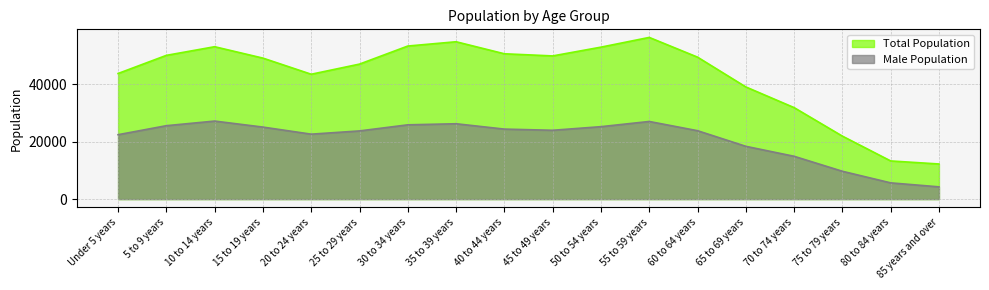

Reading left to right, transcribe all the data shown in this chart.

Total Population: Under 5 years=43723	5 to 9 years=50036	10 to 14 years=53048	15 to 19 years=49077	20 to 24 years=43463	25 to 29 years=46995	30 to 34 years=53283	35 to 39 years=54776	40 to 44 years=50587	45 to 49 years=49840	50 to 54 years=52895	55 to 59 years=56284	60 to 64 years=49416	65 to 69 years=39047	70 to 74 years=31847	75 to 79 years=21916	80 to 84 years=13281	85 years and over=12219
Male Population: Under 5 years=22416	5 to 9 years=25553	10 to 14 years=27159	15 to 19 years=25067	20 to 24 years=22602	25 to 29 years=23732	30 to 34 years=25854	35 to 39 years=26229	40 to 44 years=24365	45 to 49 years=23954	50 to 54 years=25212	55 to 59 years=27022	60 to 64 years=23808	65 to 69 years=18373	70 to 74 years=14901	75 to 79 years=9683	80 to 84 years=5649	85 years and over=4259